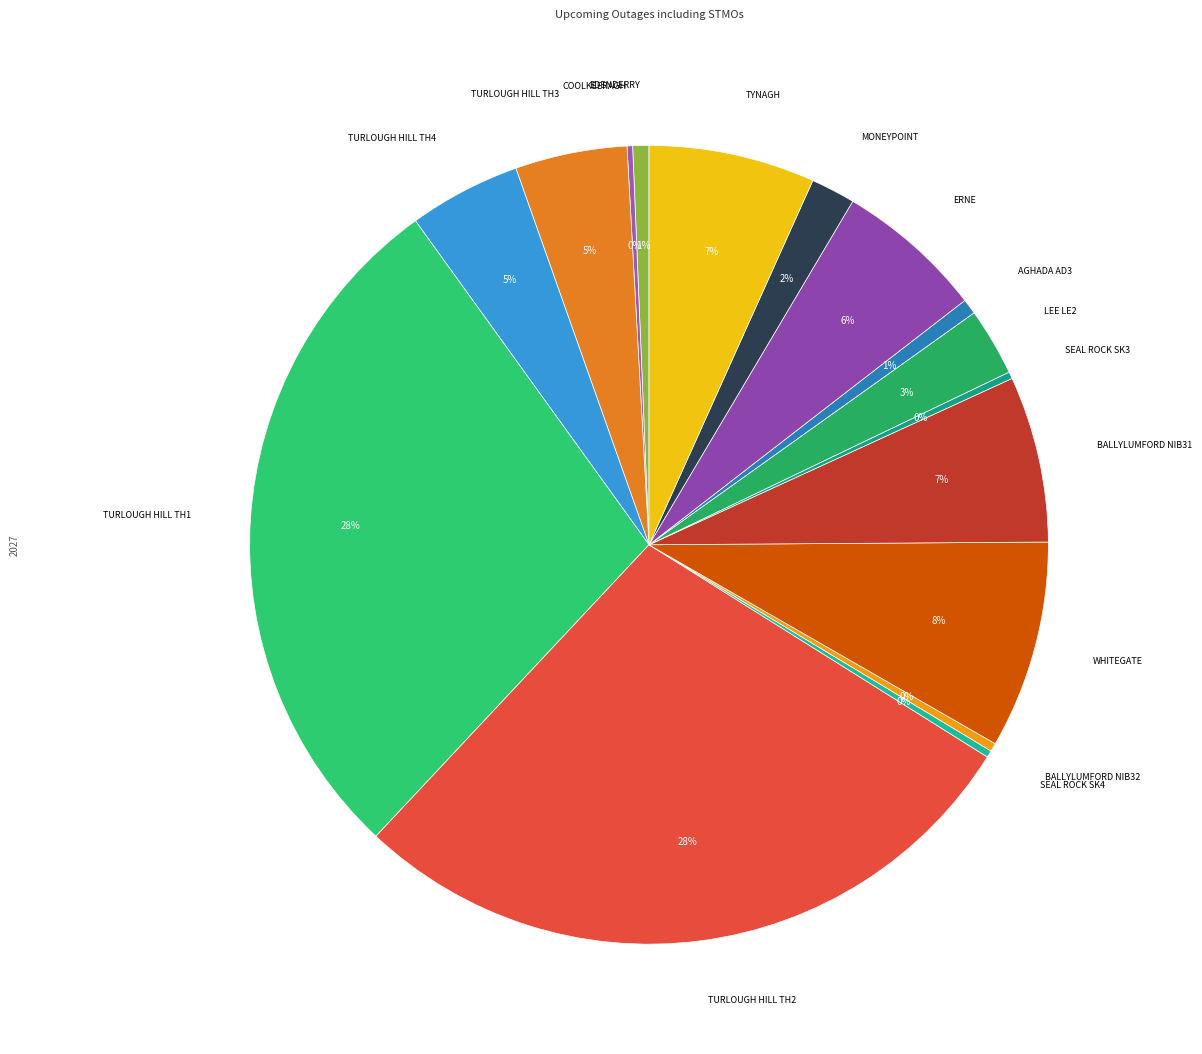

Which category has the smallest portion of the pie?

Coolkeeragh